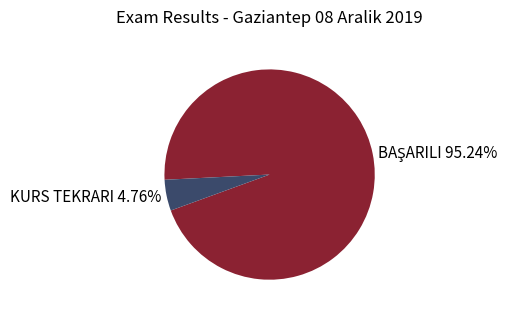

How many slices are in this pie chart?

2